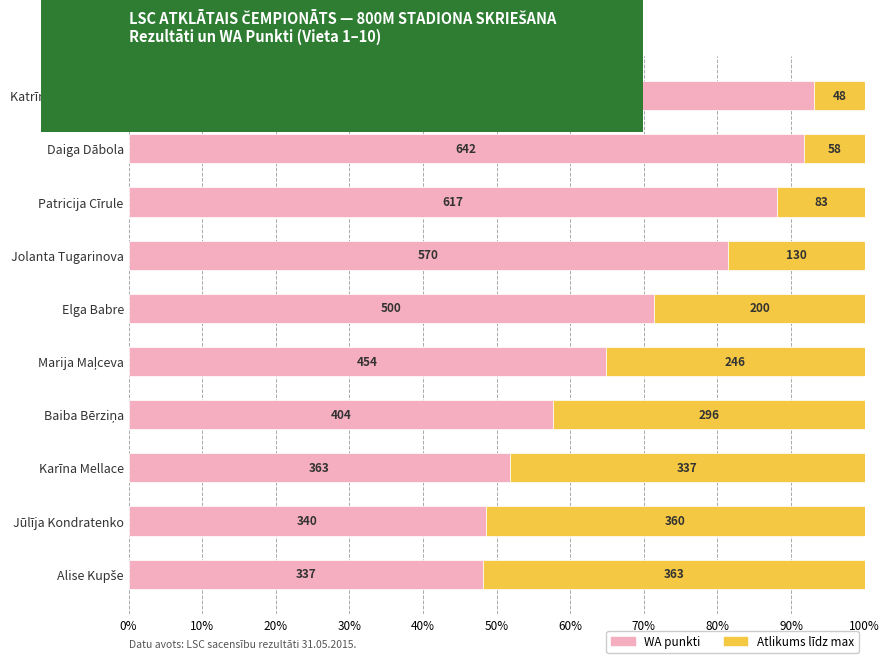

How many bars are there in each group?

2